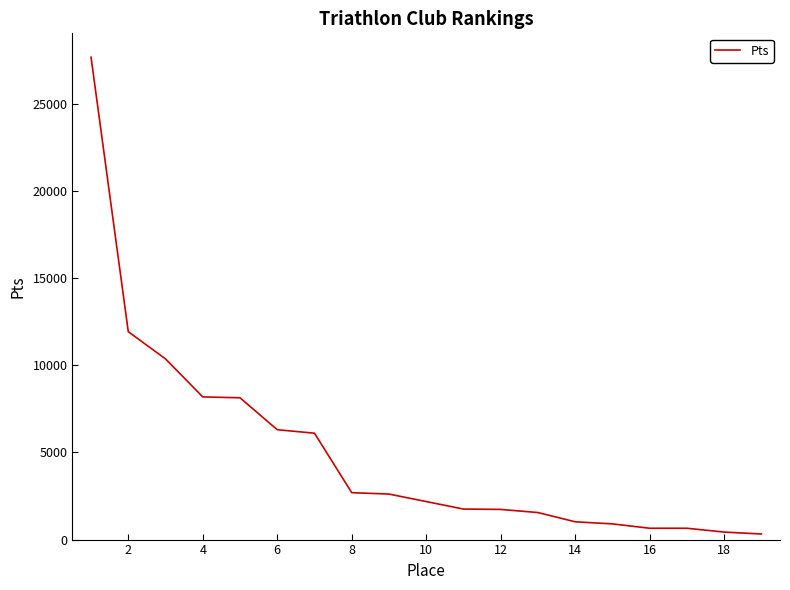

What is the difference between the maximum and minimum values?

27340